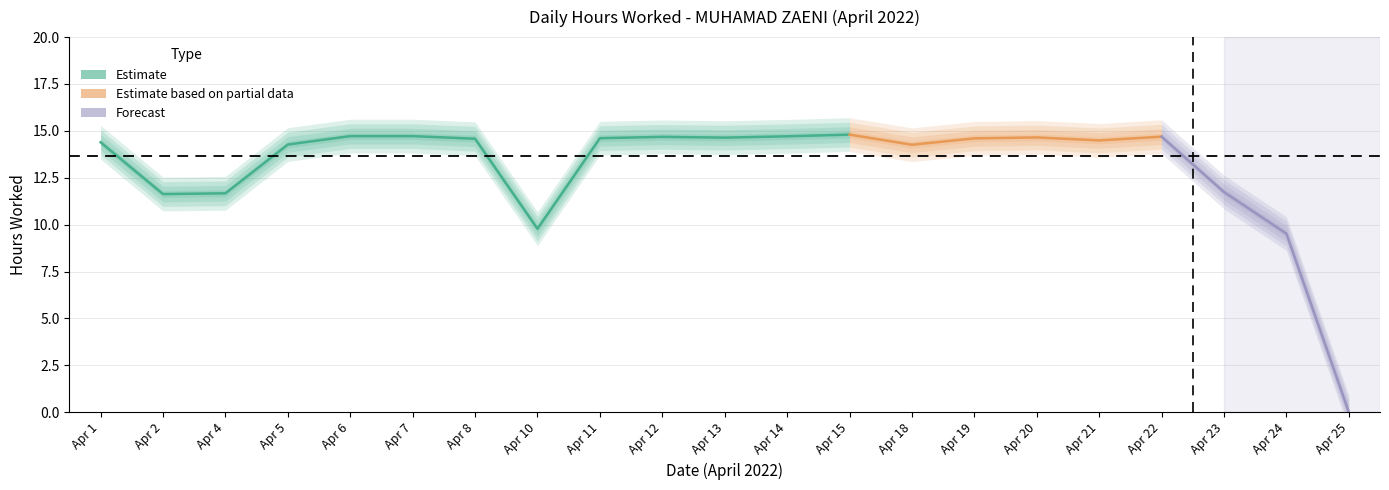

How many categories are shown in the chart?

21